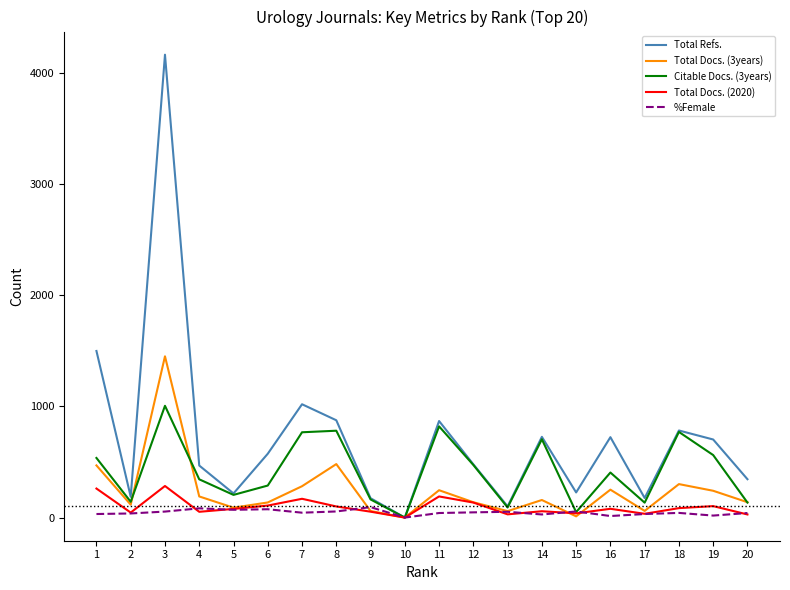

Rank the series by their maximum value, from lowest to highest.

%Female, Total Docs. (2020), Citable Docs. (3years), Total Docs. (3years), Total Refs.